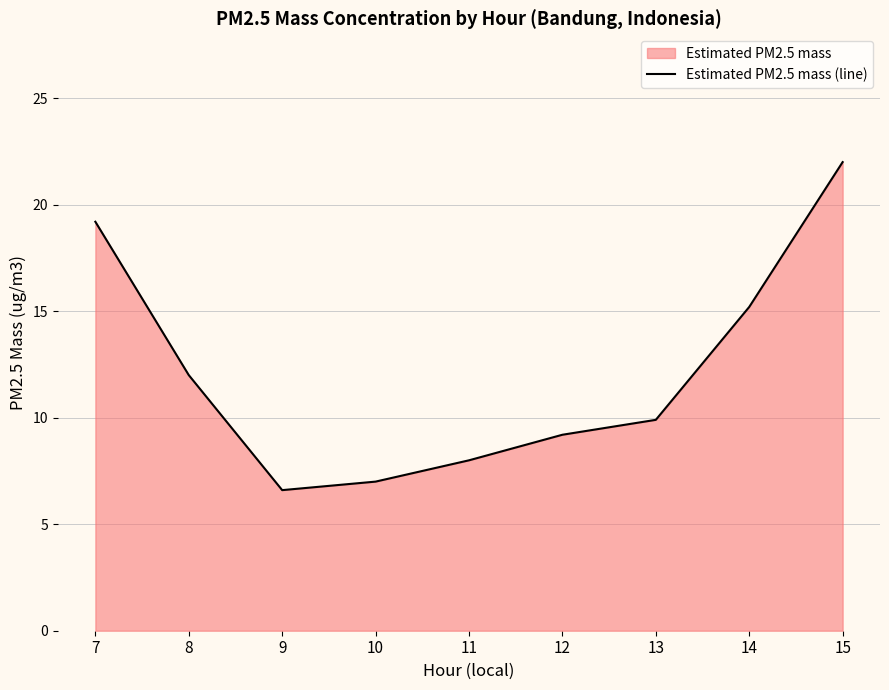

Where does the data first go above 9?

7